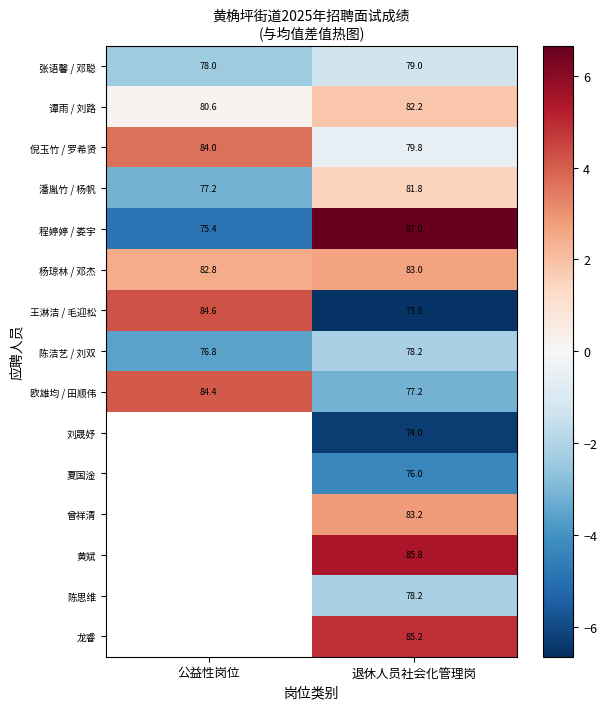

At which label is 欧雄均 / 田顺伟 closest to 80?

退休人员社会化管理岗